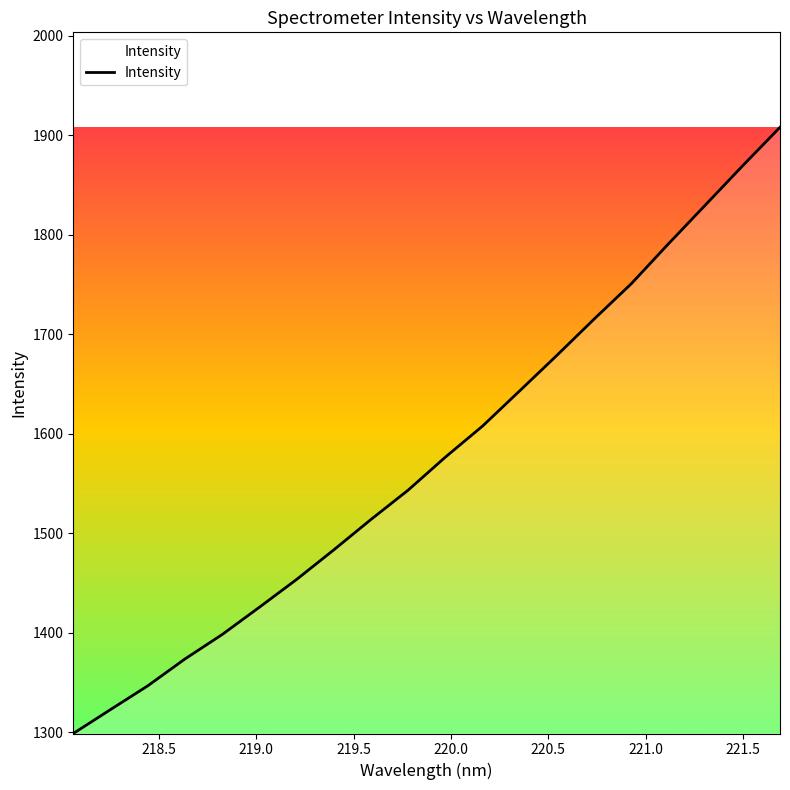

What is the minimum value shown in the chart?

1298.9